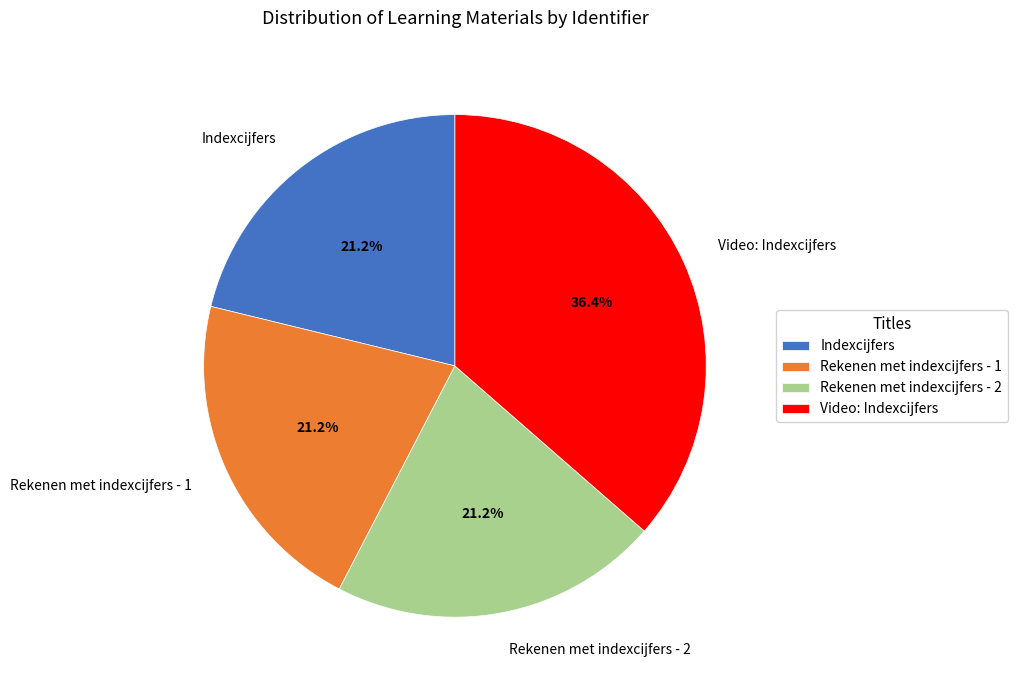

To the nearest percent, what percentage of the pie is Rekenen met indexcijfers - 2?

21%